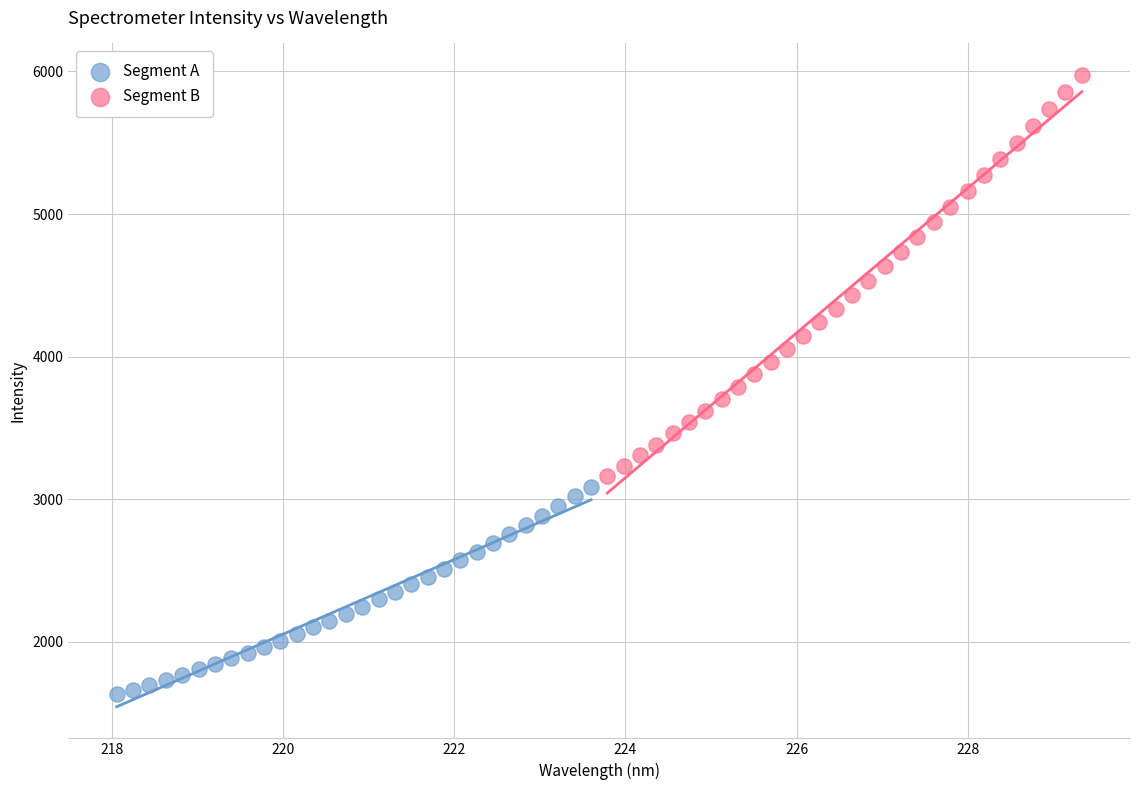

Which series contains the lowest Y value?

Segment A